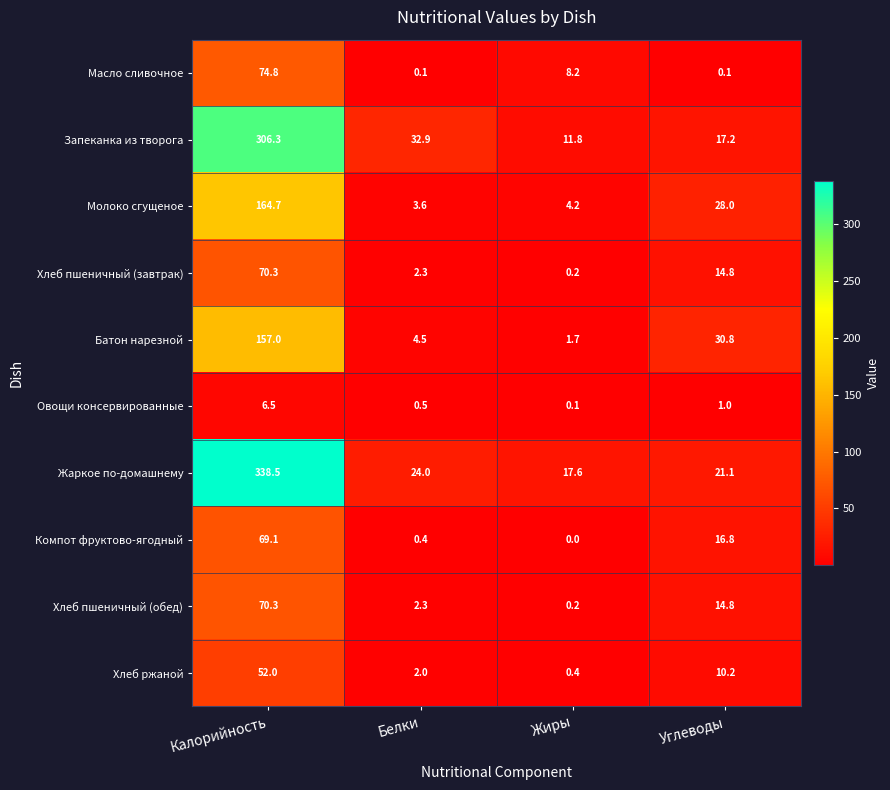

What is the sum of the Хлеб ржаной values at Белки and Жиры?

2.4